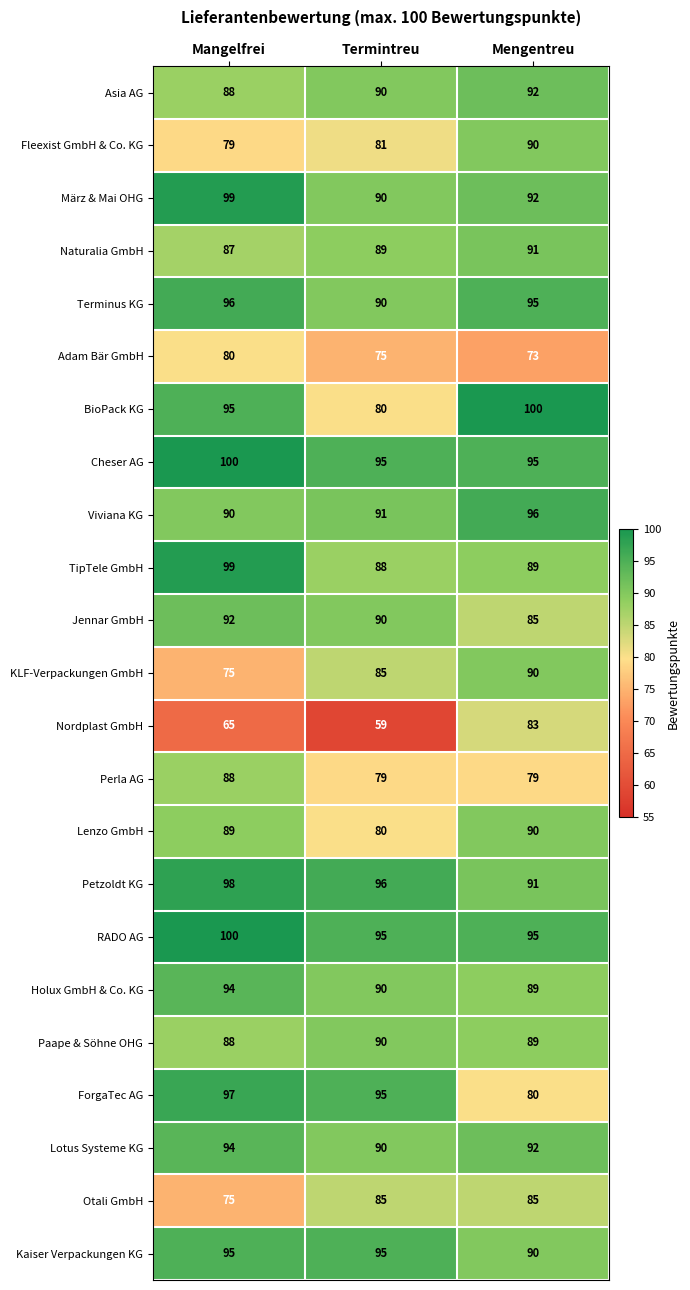

What is the sum of all KLF-Verpackungen GmbH values?

250